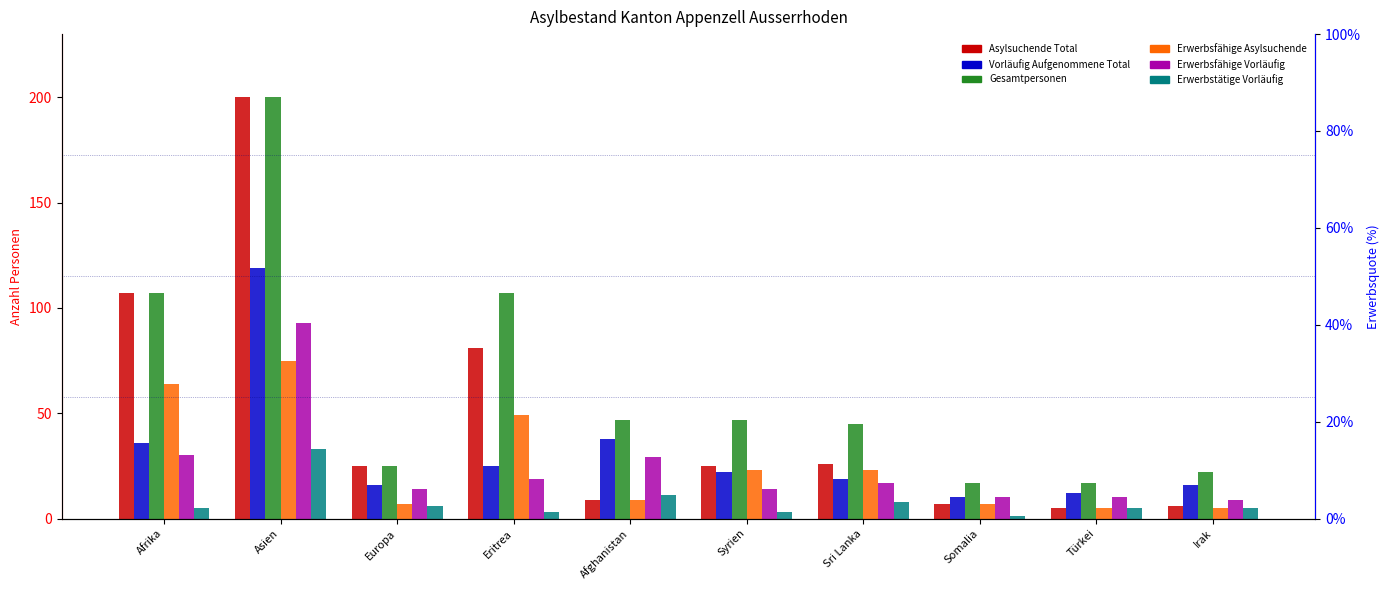

How many bars are there in each group?

6